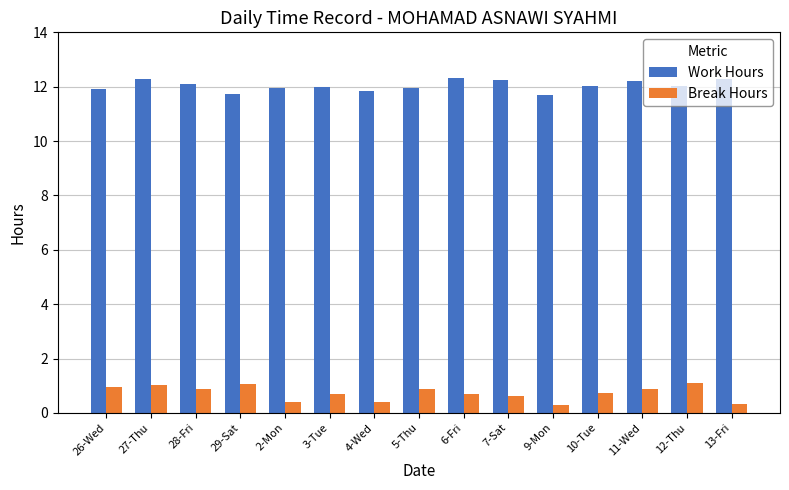

What is the sum of the Break Hours values at 28-Fri and 7-Sat?

1.5